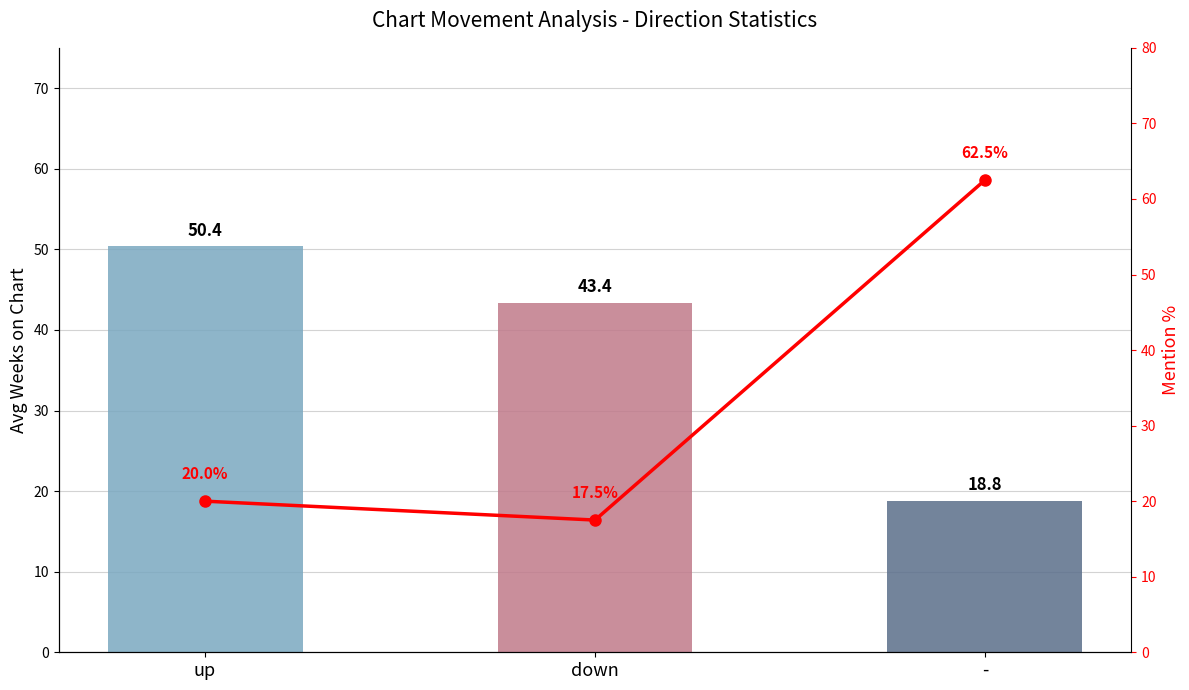

Reading left to right, list all the values displayed in this chart.

Avg Weeks on Chart: 50.4	43.4	18.8
Mention %: 20.0	17.5	62.5